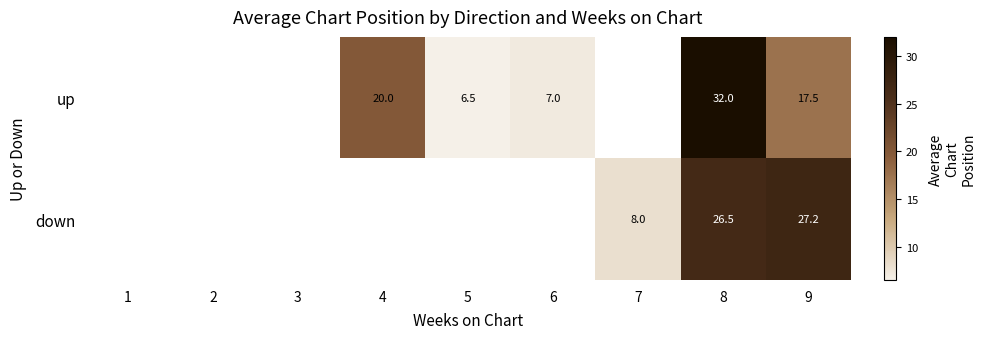

What is the difference between the highest and lowest values at 9?

9.7